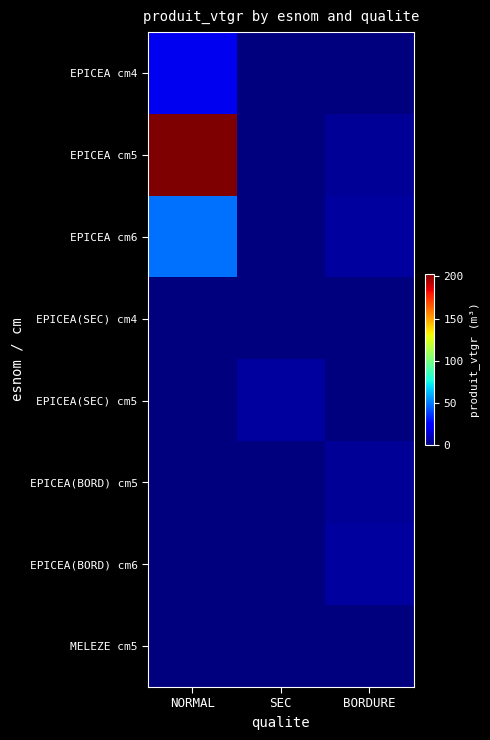

Which has a higher value, BORDURE or SEC?

BORDURE